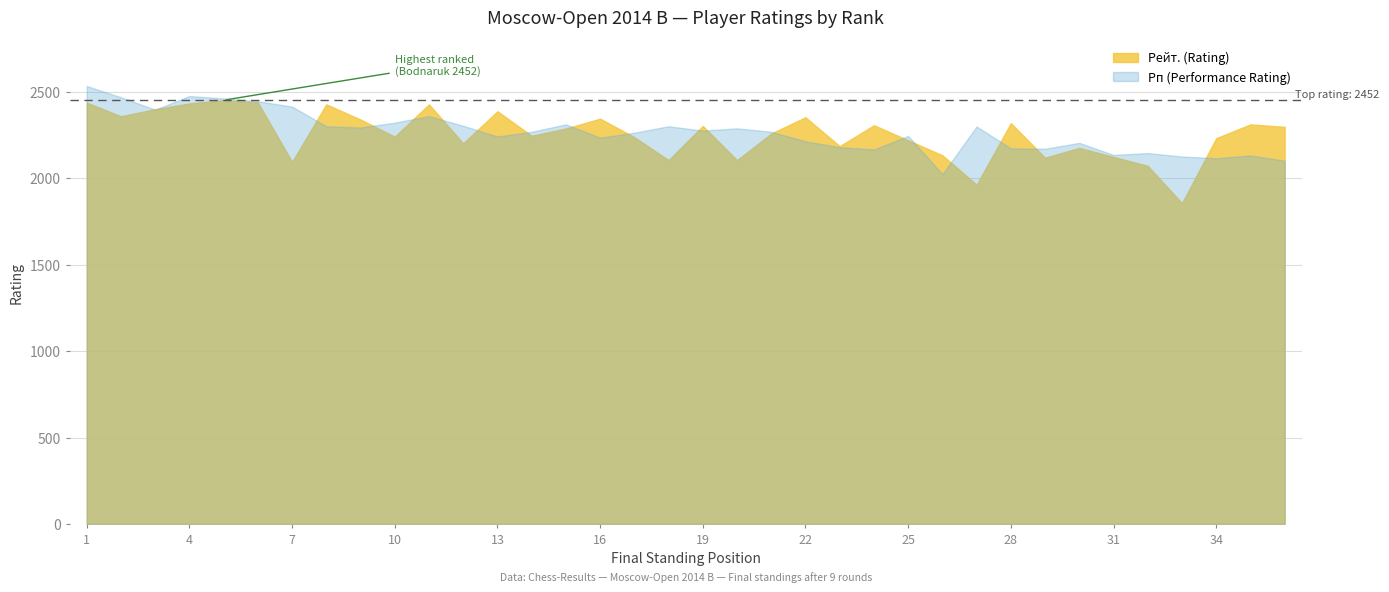

Does the chart have visible grid lines?

Yes